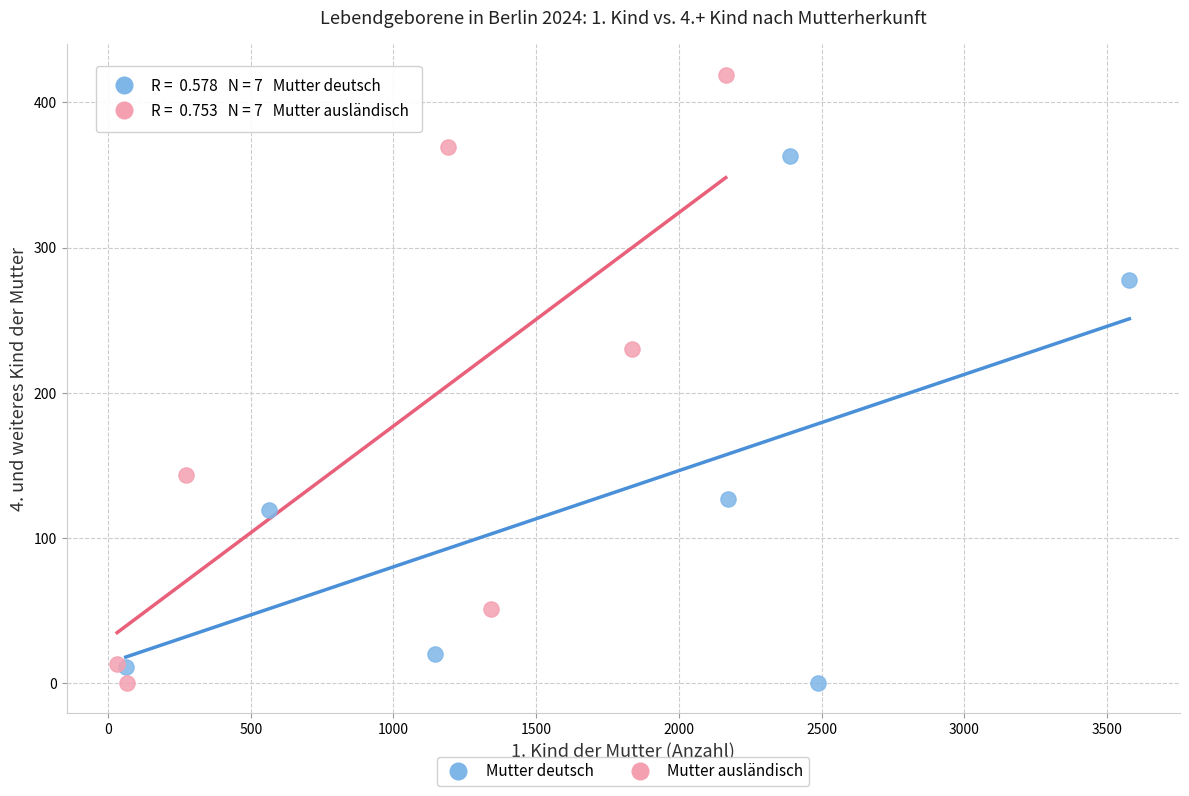

Which series reaches the maximum Y coordinate?

Mutter ausländisch